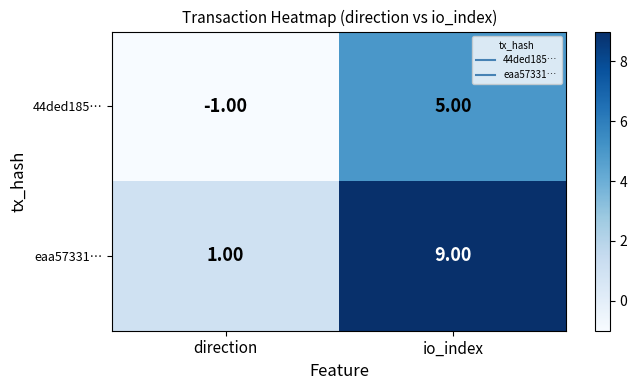

Which series changed the most between direction and io_index?

eaa57331…